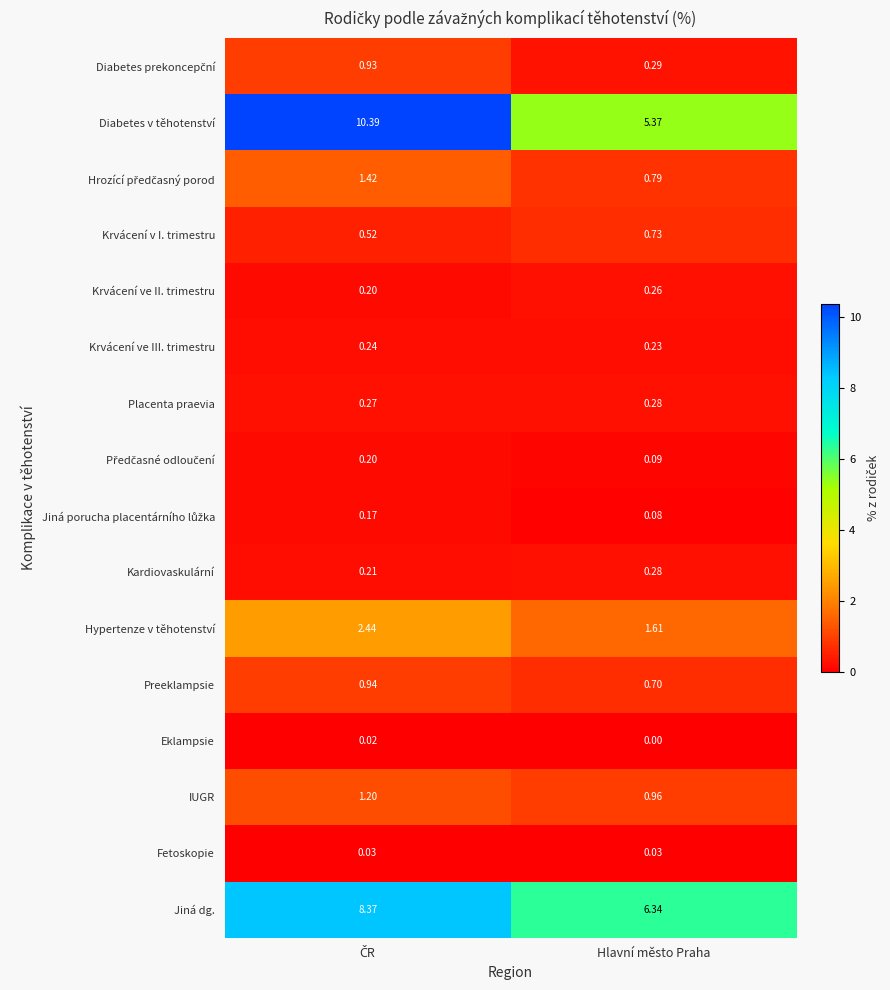

Is the value of Preeklampsie at Hlavní město Praha greater than the value of Krvácení v I. trimestru at Hlavní město Praha?

No